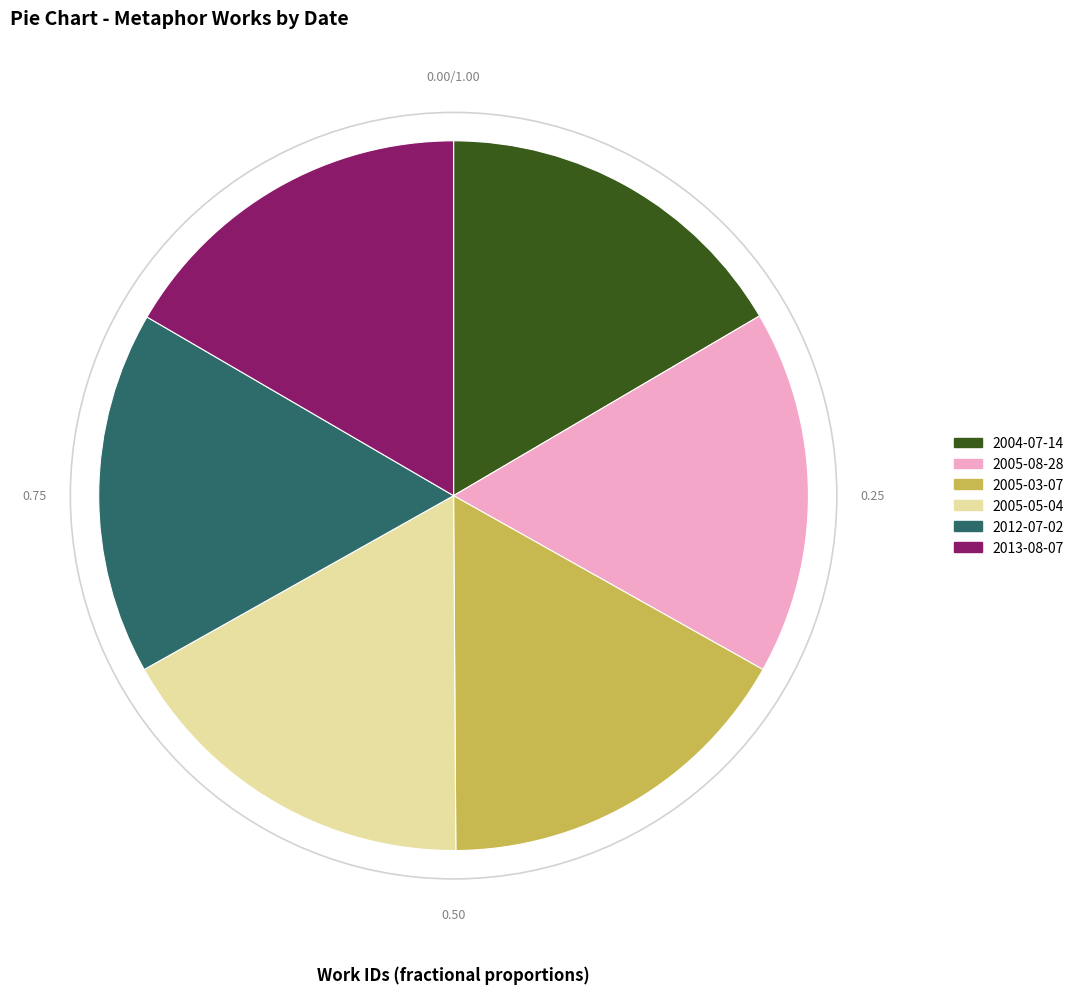

Is the sum of 2004-07-14 and 2005-05-04 greater than half?

No